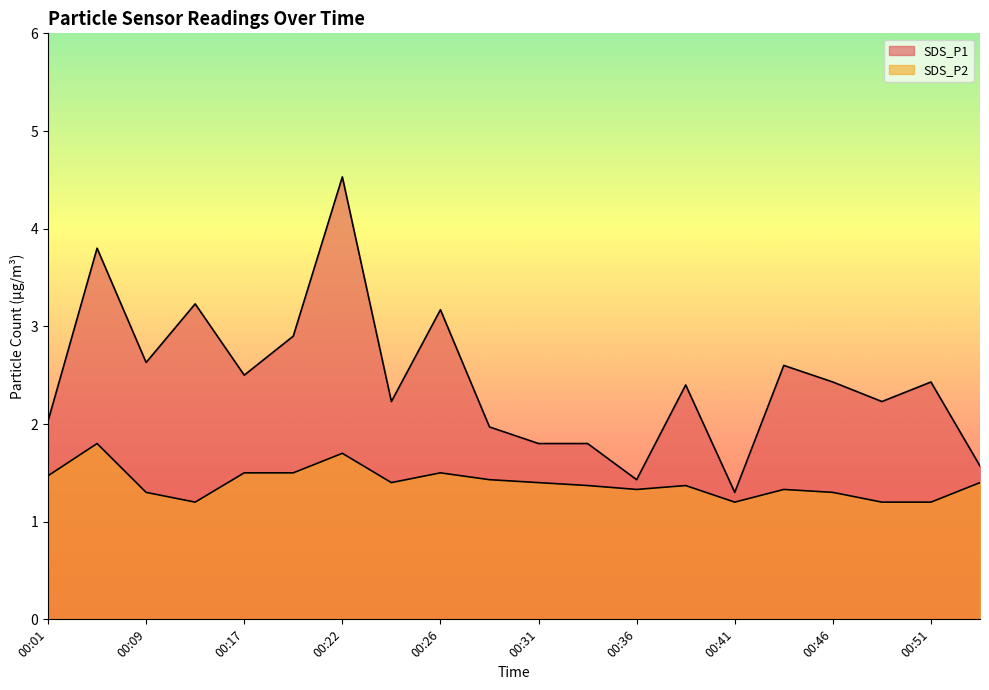

Rank the series by their average value, from highest to lowest.

SDS_P1, SDS_P2